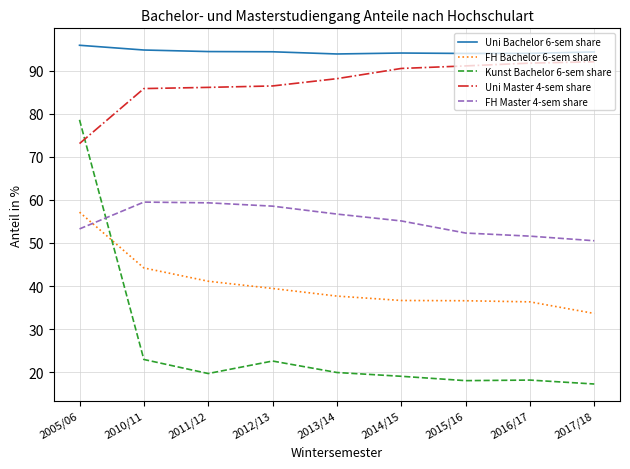

What is the difference between the FH Bachelor 6-sem share values at 2013/14 and 2005/06?

19.5